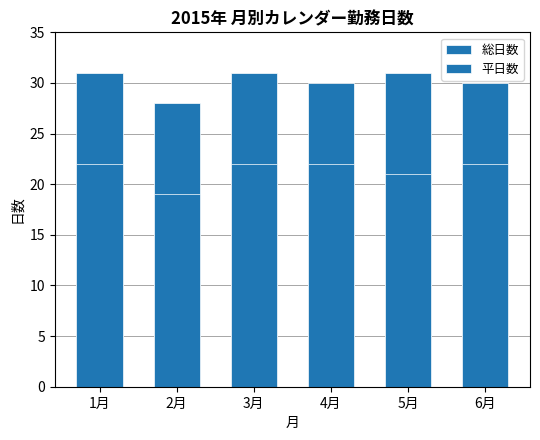

Reading right to left, what are all the values shown in this chart?

総日数: 6月=30	5月=31	4月=30	3月=31	2月=28	1月=31
平日数: 6月=22	5月=21	4月=22	3月=22	2月=19	1月=22